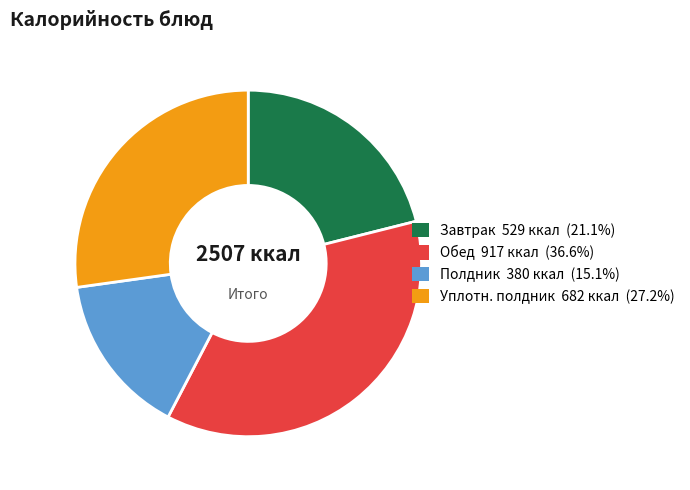

Does any single category account for the majority?

No